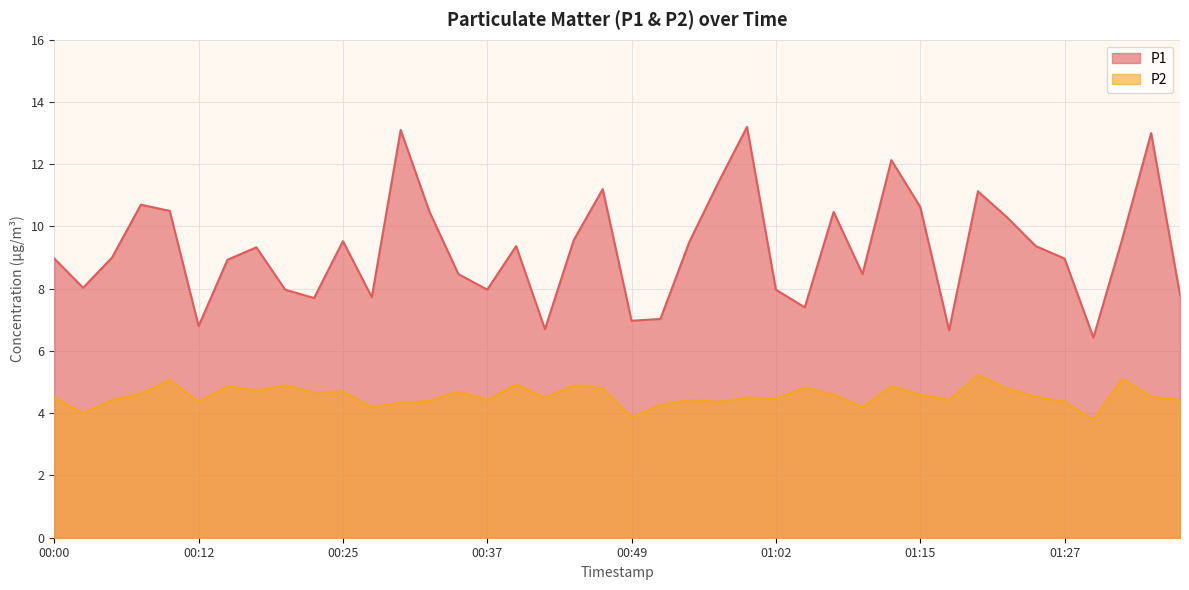

List the series in order of their peak value, lowest first.

P2, P1